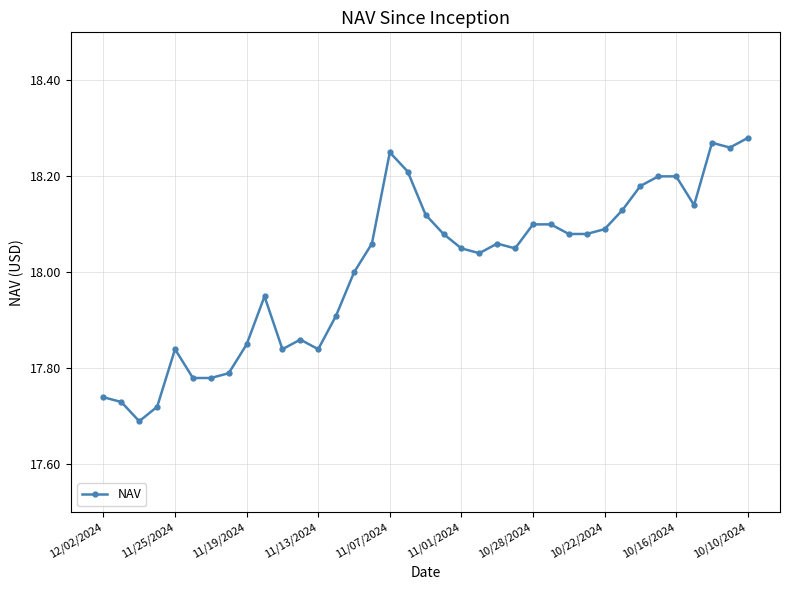

True or false: there are more than 2 points higher than both neighbors.

True